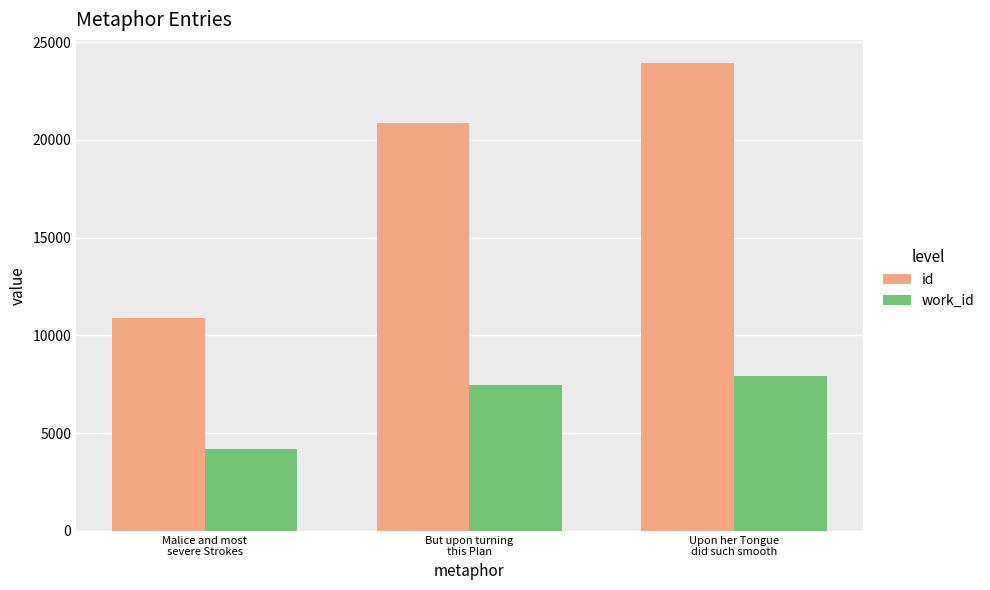

What is the value of the work_id bar at the 2nd from the left?

7463